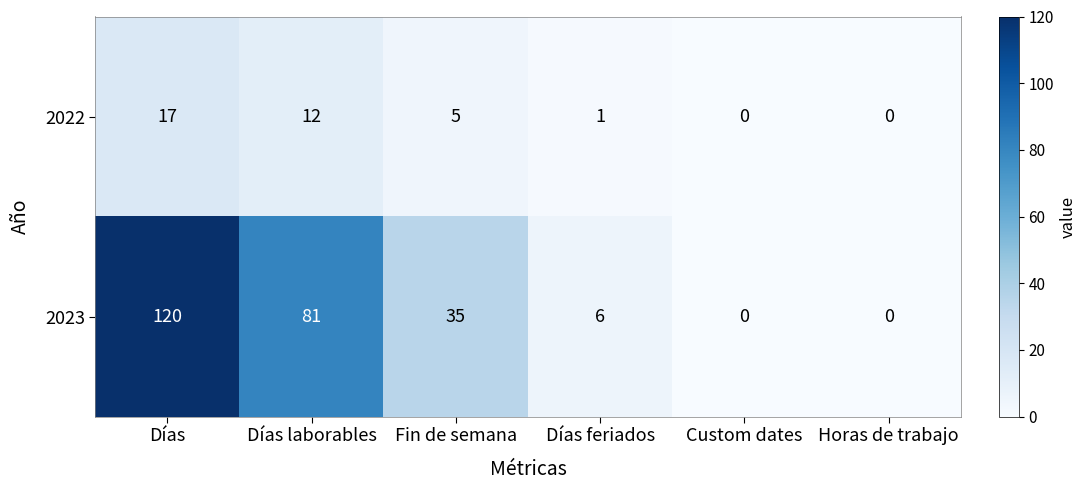

Rank the series by their average value, from highest to lowest.

2023, 2022